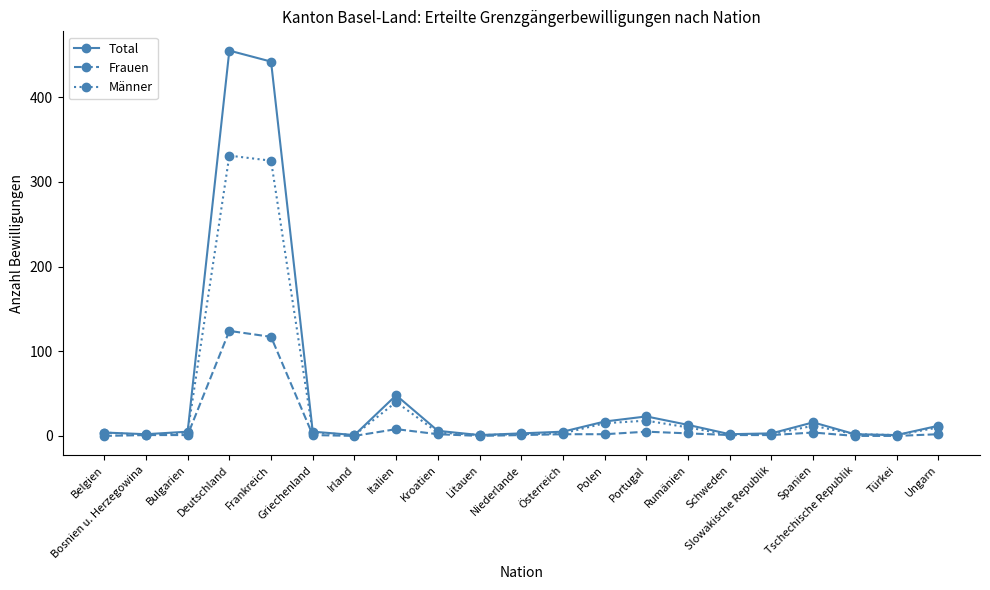

What is the difference between the maximum and minimum values in the Frauen series?

124